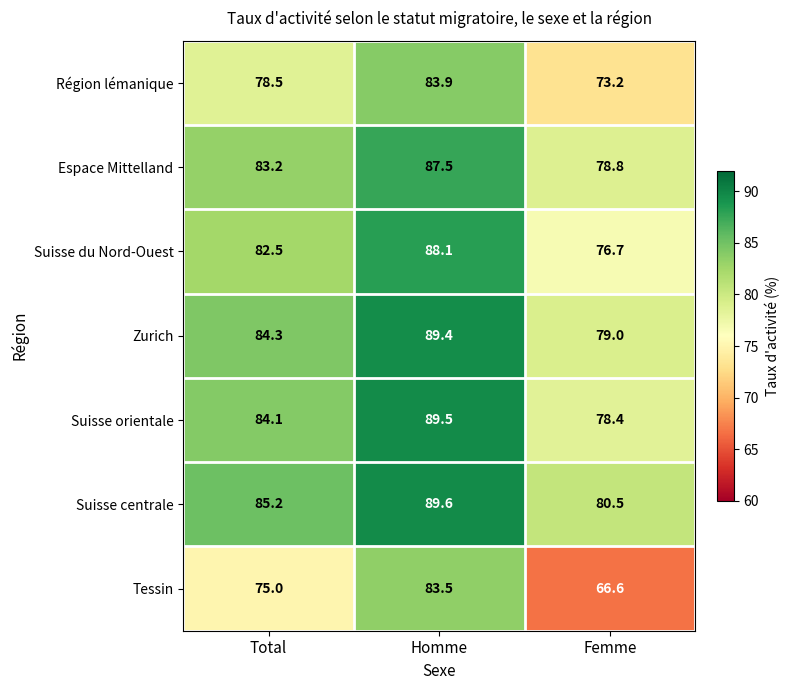

Between Homme and Femme, which series saw the biggest shift?

Tessin